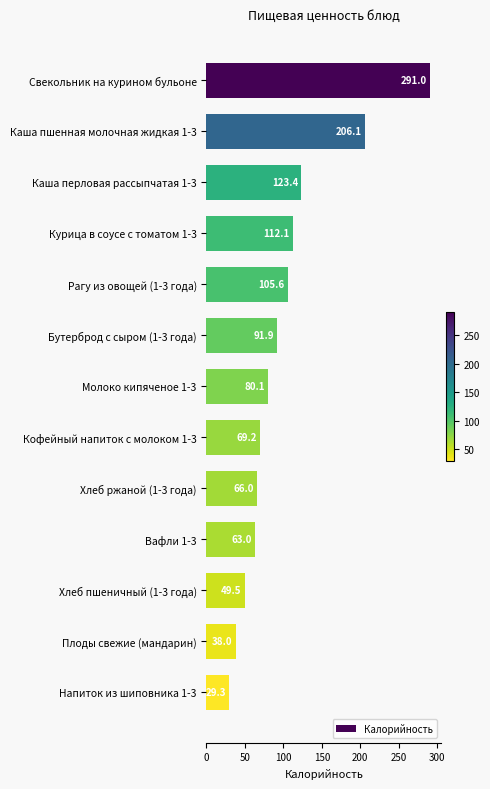

What position from the top is Каша перловая рассыпчатая 1-3?

3